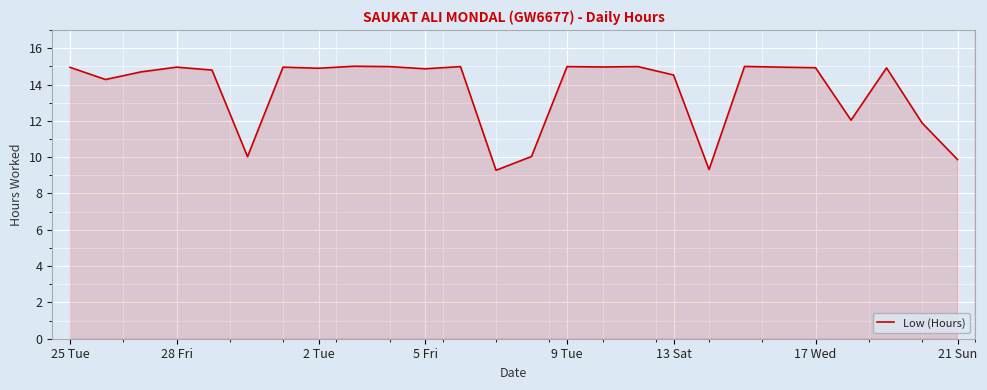

What is the difference between the maximum and minimum values?

5.7